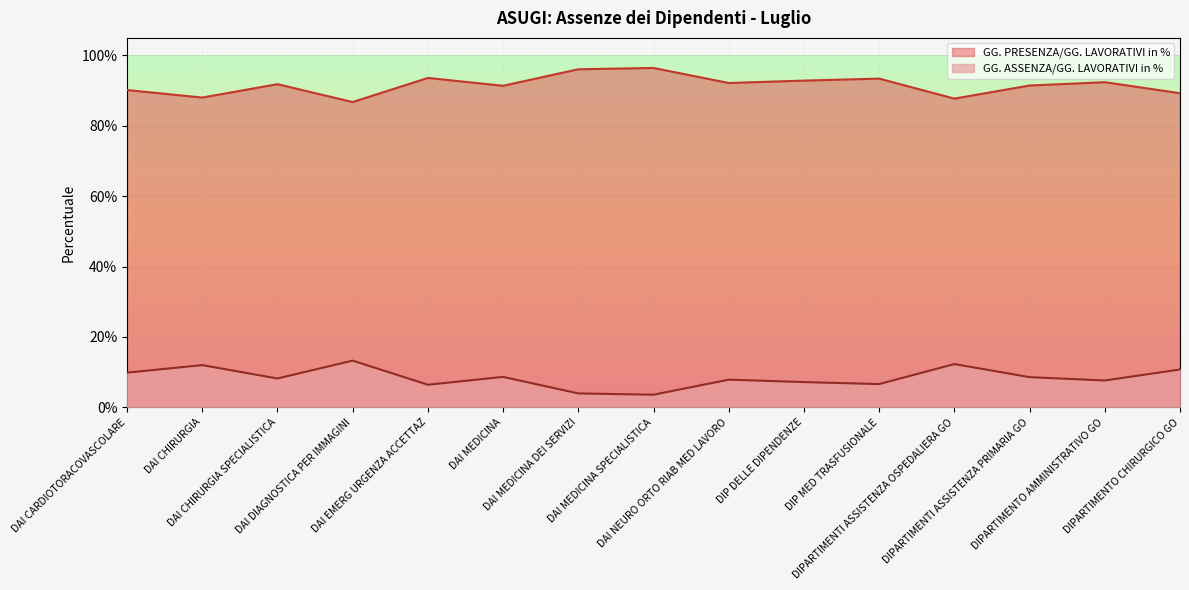

Is it true that GG. PRESENZA/GG. LAVORATIVI in % equals 0.1 at DAI CARDIOTORACOVASCOLARE?

False